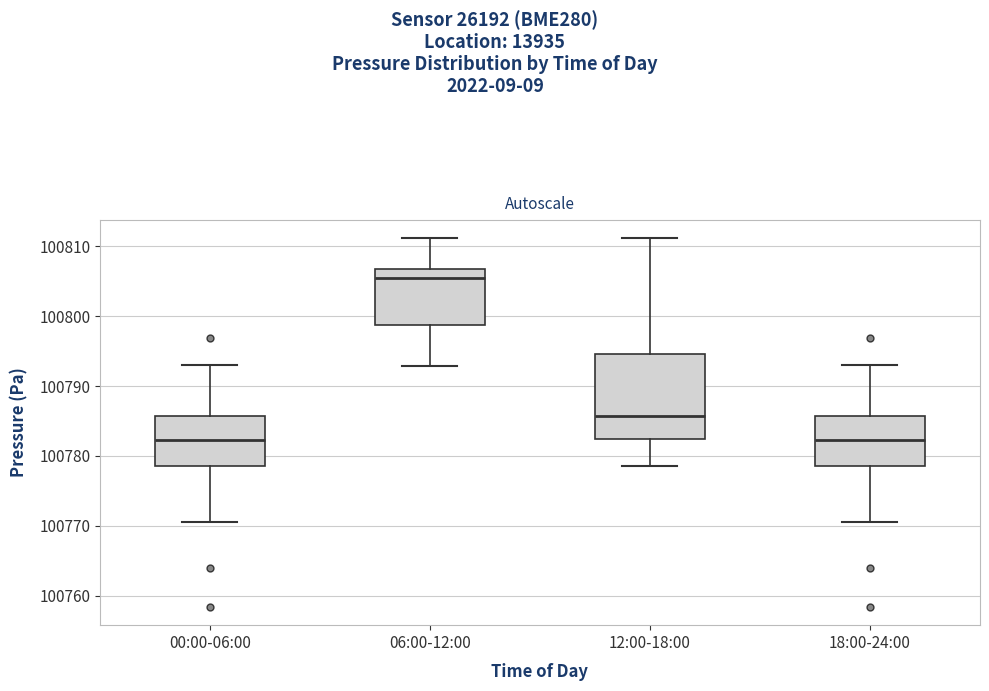

Where does the lower whisker of the box for 06:00-12:00 end on the y-axis? The values are not printed on the chart, so give them approximately, as read against the axis.

100793